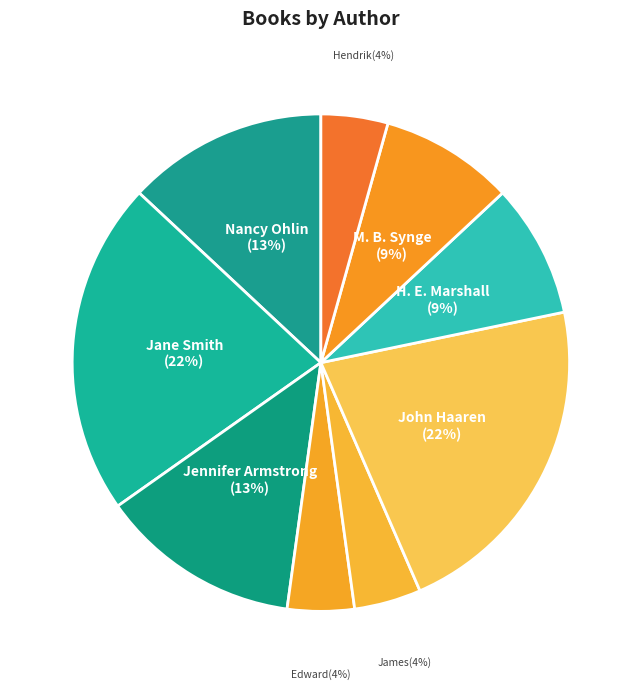

How many slices are in this pie chart?

9